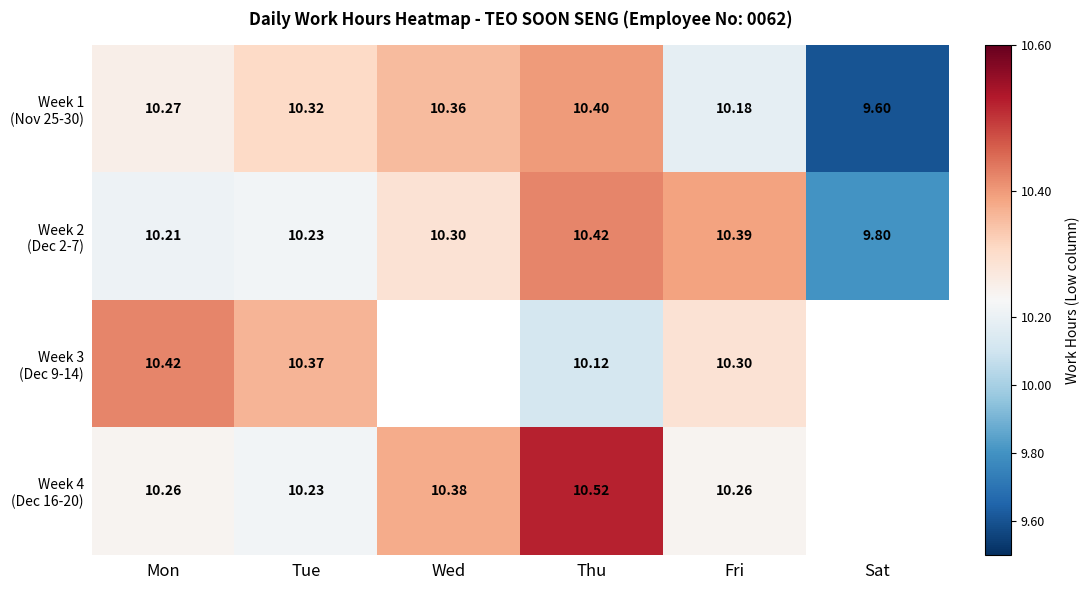

What is the highest value of the Week 4 (Dec 16-20) series?

10.5